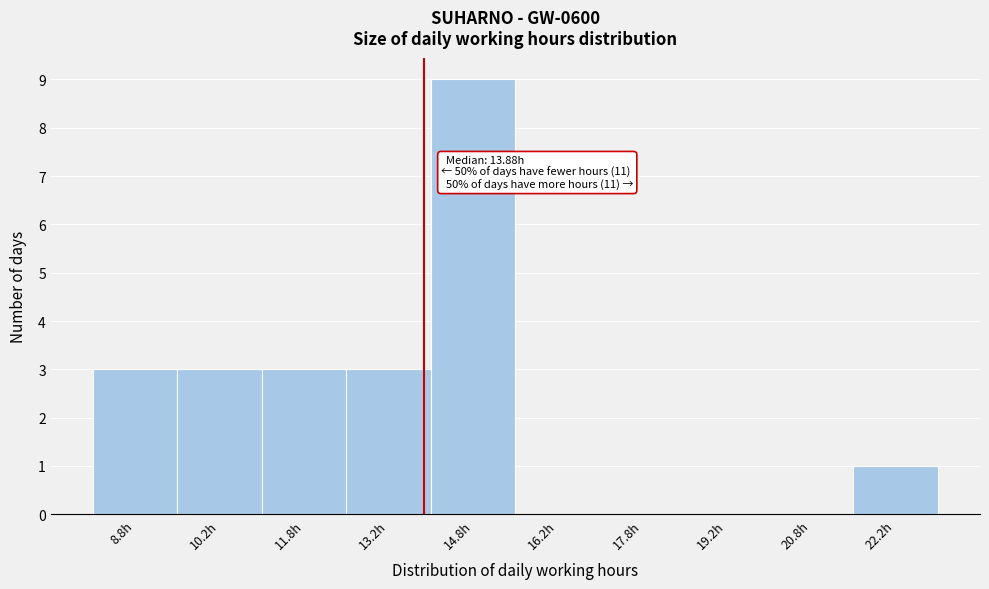

Over which range of the x-axis is the bar tallest?

14.0 to 15.5